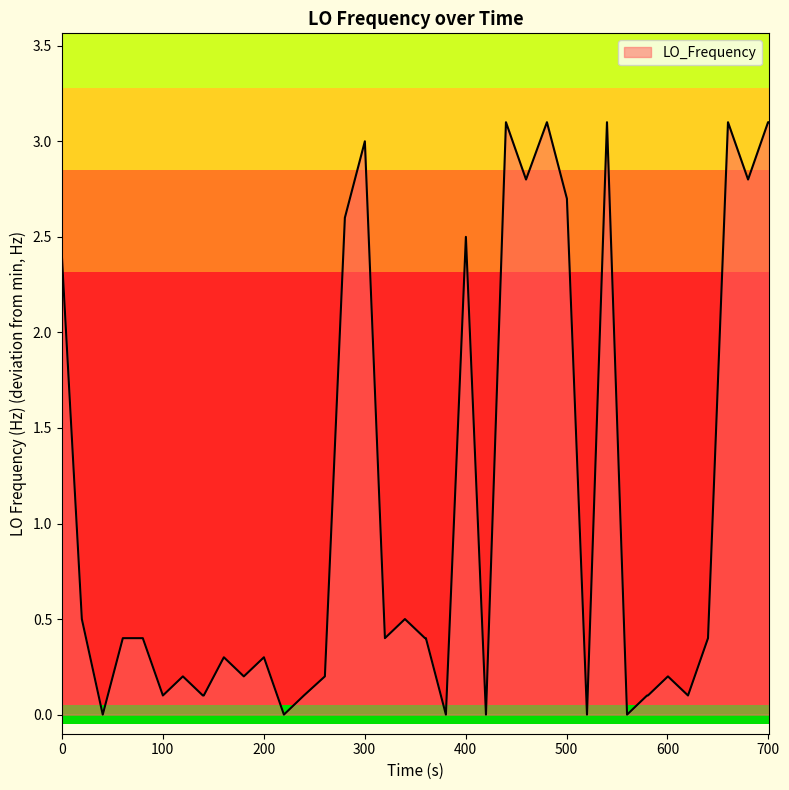

What is the maximum value shown in the chart?

3.1